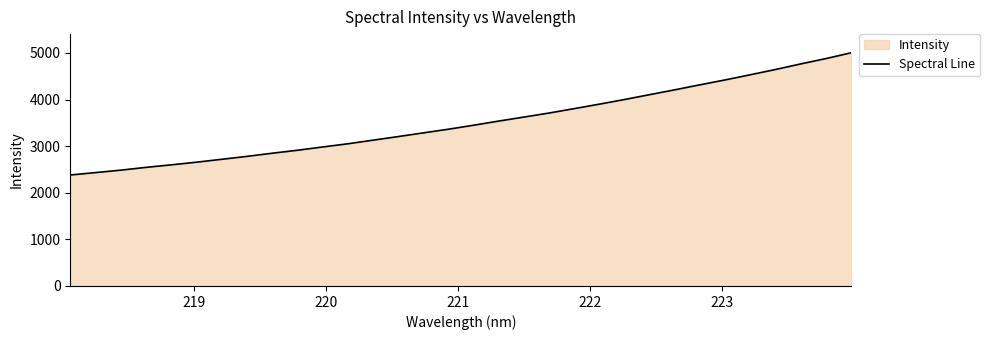

What is the sum of all values?

112307.9